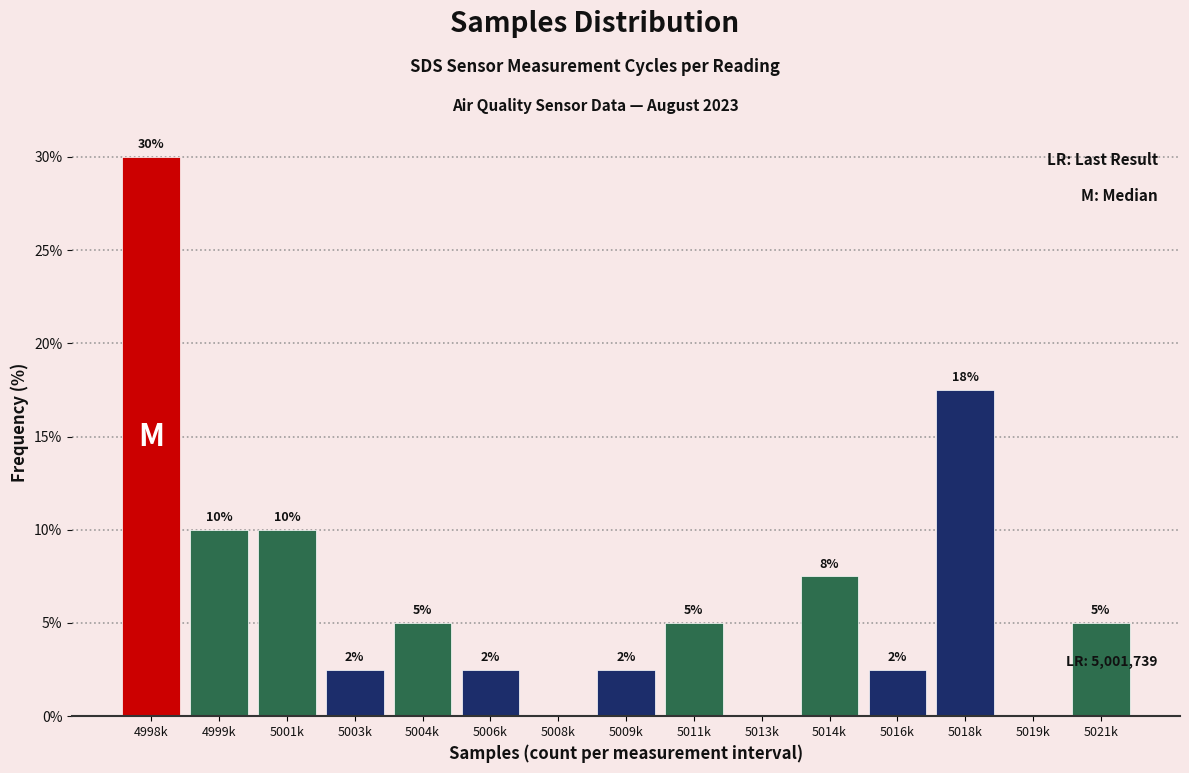

The value at 5003k is 0.6. True or false?

False